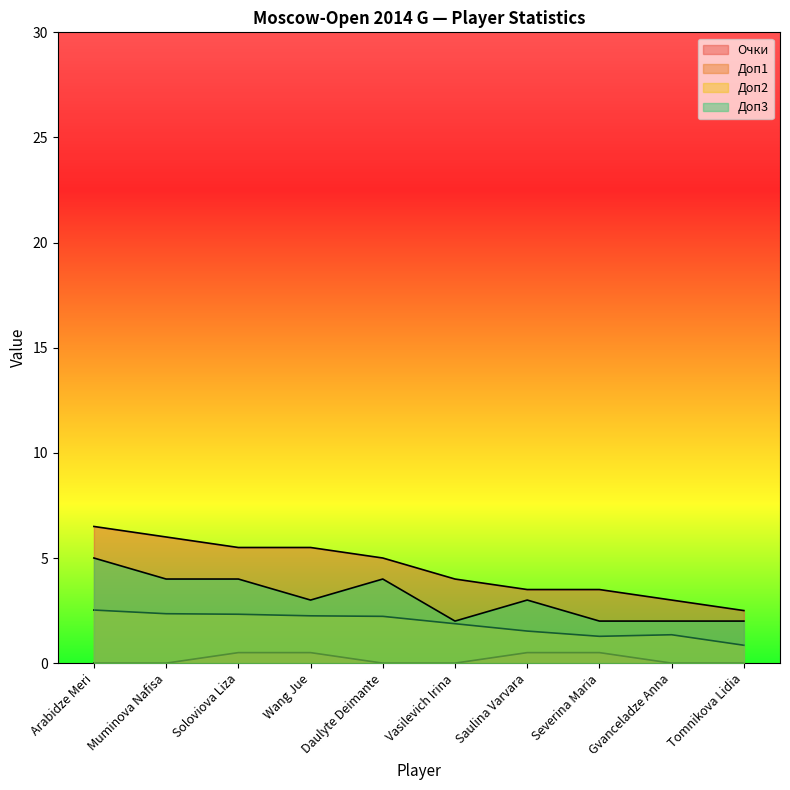

Count the Доп3 values in the range 2 to 4.

9